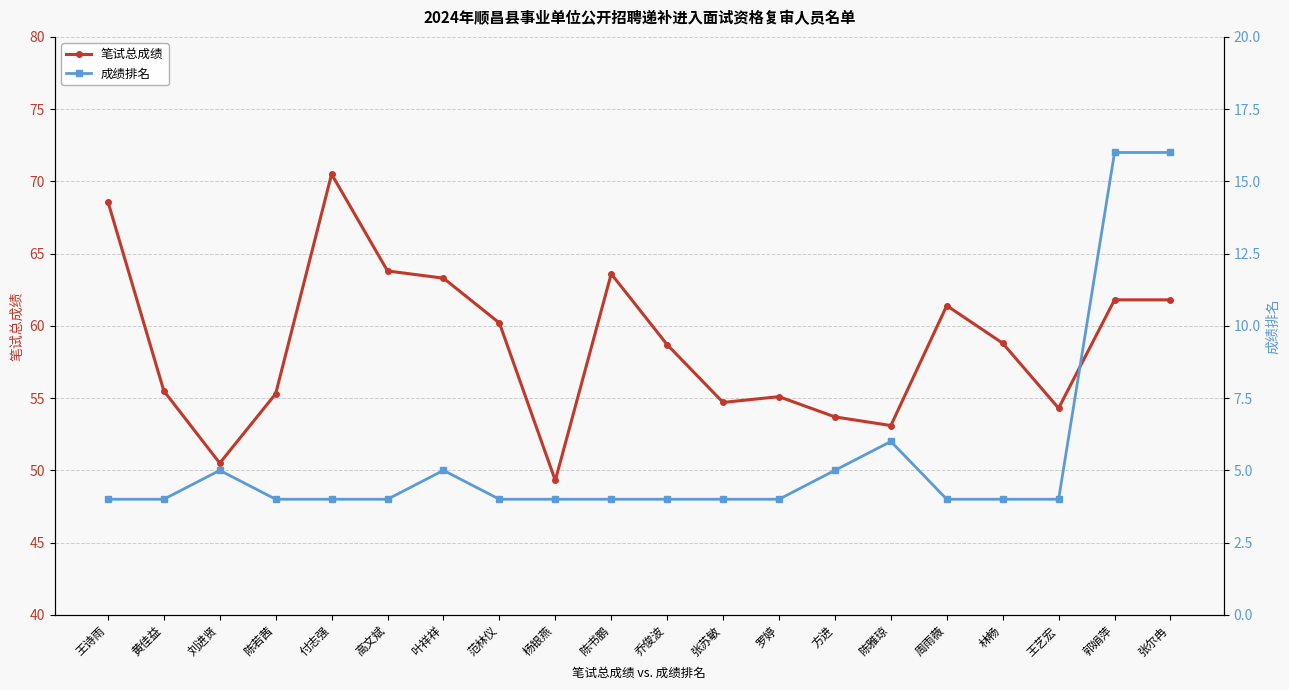

True or false: 笔试总成绩 and 成绩排名 cross at least once.

False